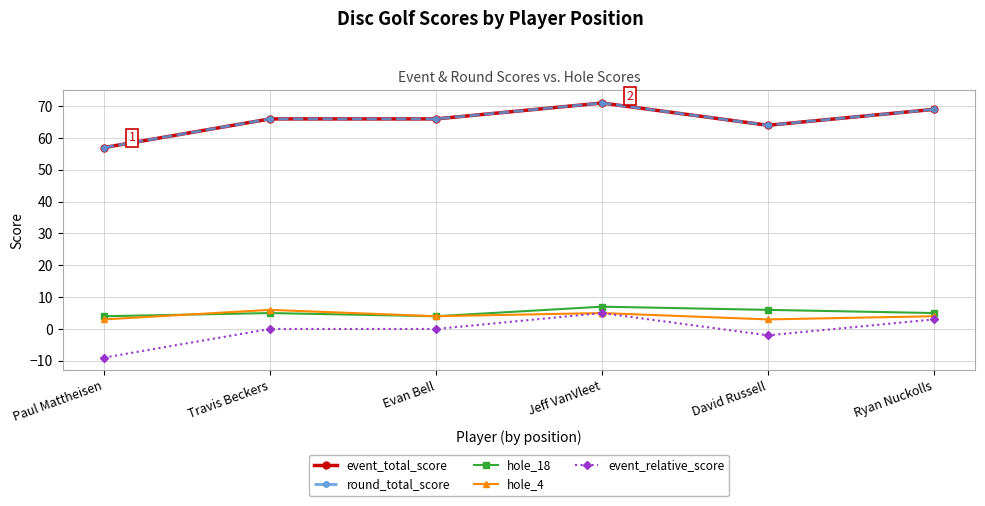

What is the average value of the event_total_score series?

66